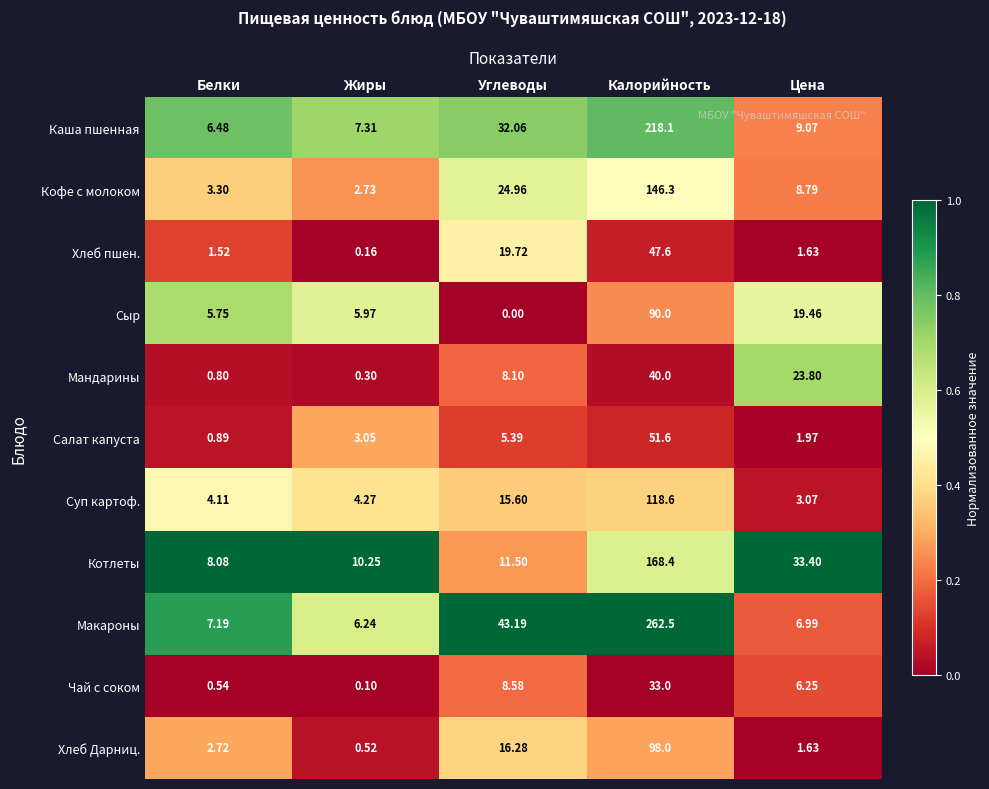

At which label does Хлеб пшен. first exceed 1?

Белки